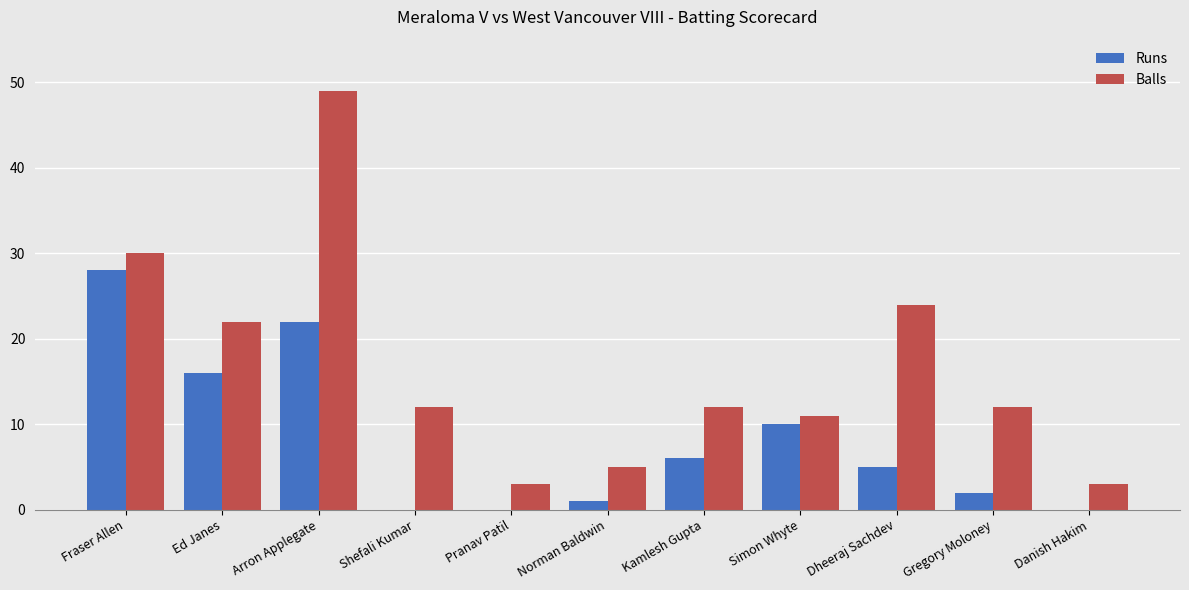

What value does the Balls series have at Pranav Patil?

3